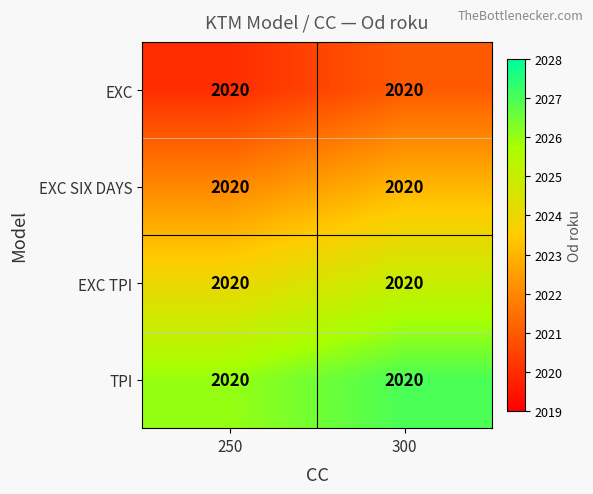

Is it true that TPI equals 3443 at 300?

False